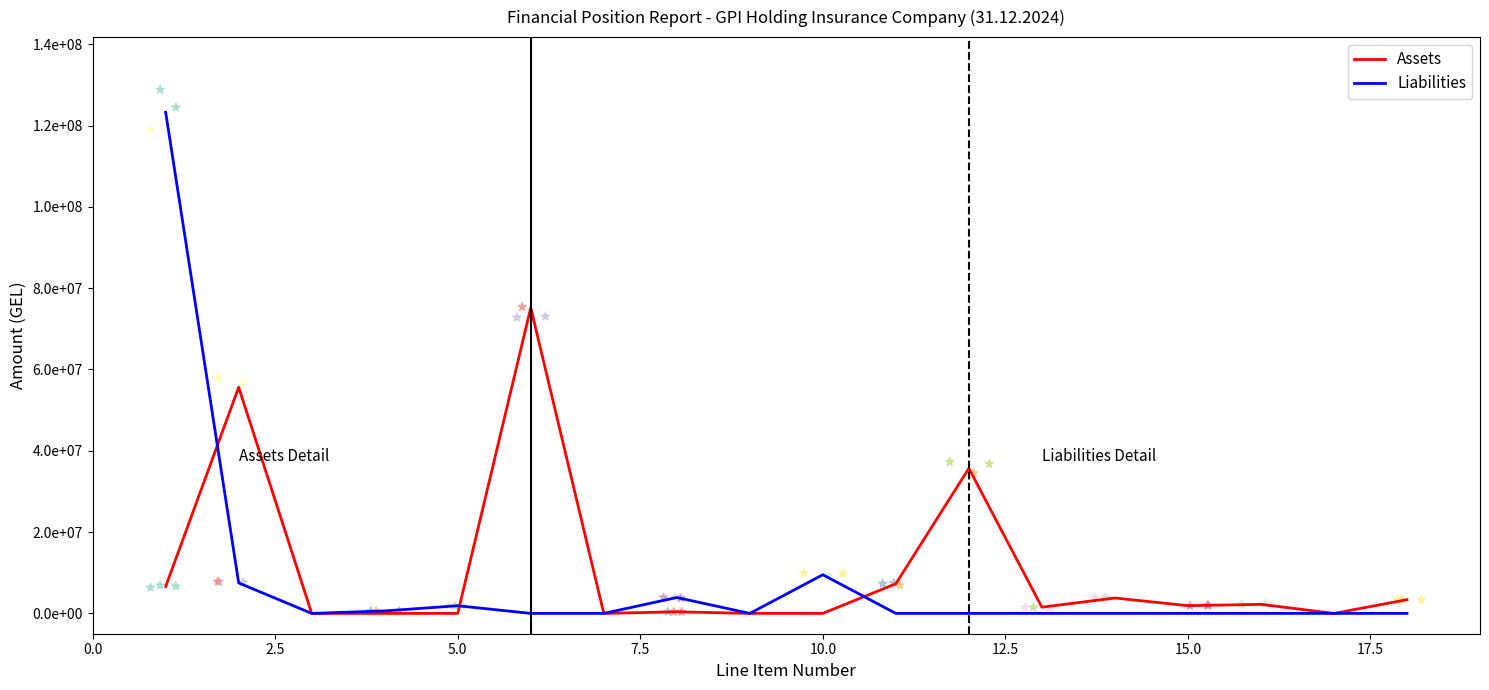

Which series has the largest Y range (max minus min)?

Liabilities